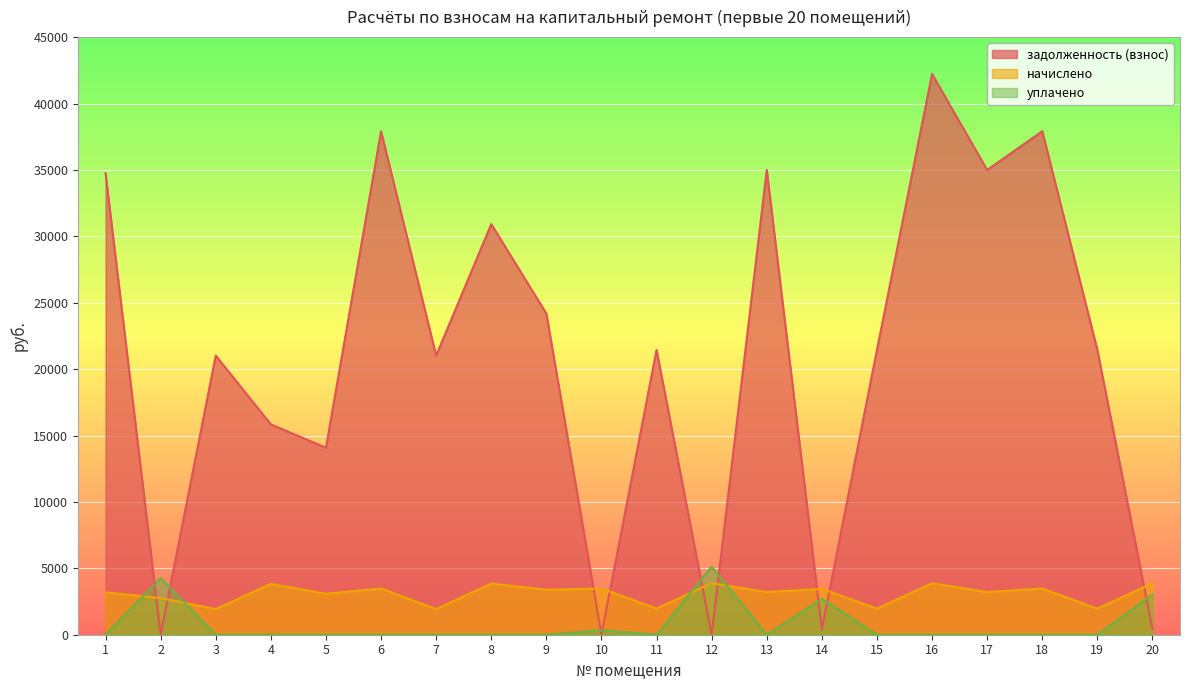

What is the value of the задолженность (взнос) point at the 14th from the left?

414.1